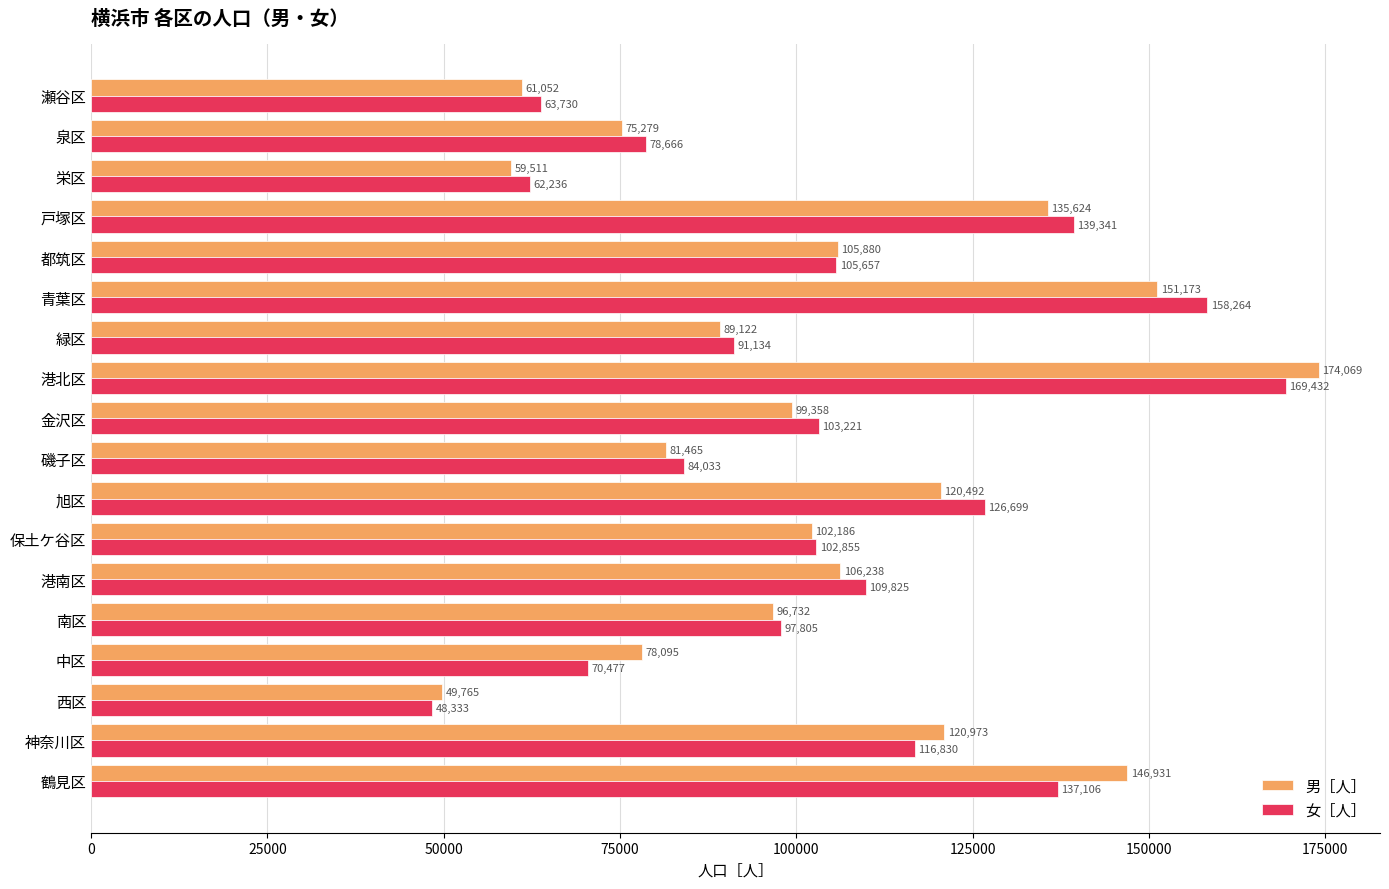

What is the spread (max minus min) of values at 鶴見区?

9825